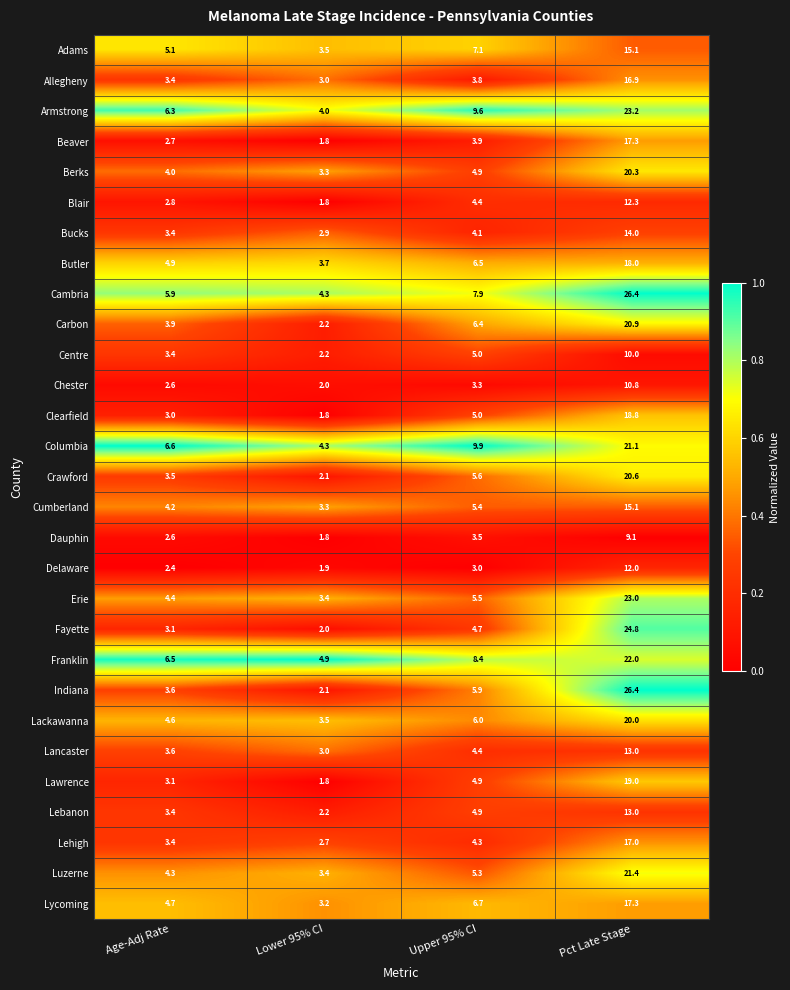

Which label corresponds to the smallest value in the chart?

Lower 95% CI